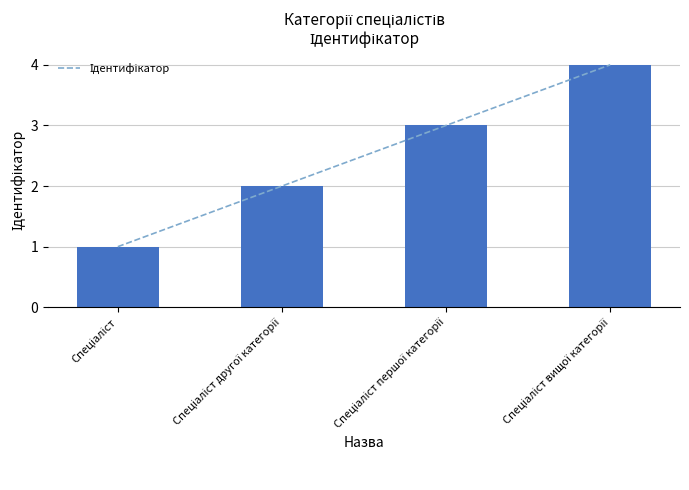

What is the value of the 3rd bar from the left?

3